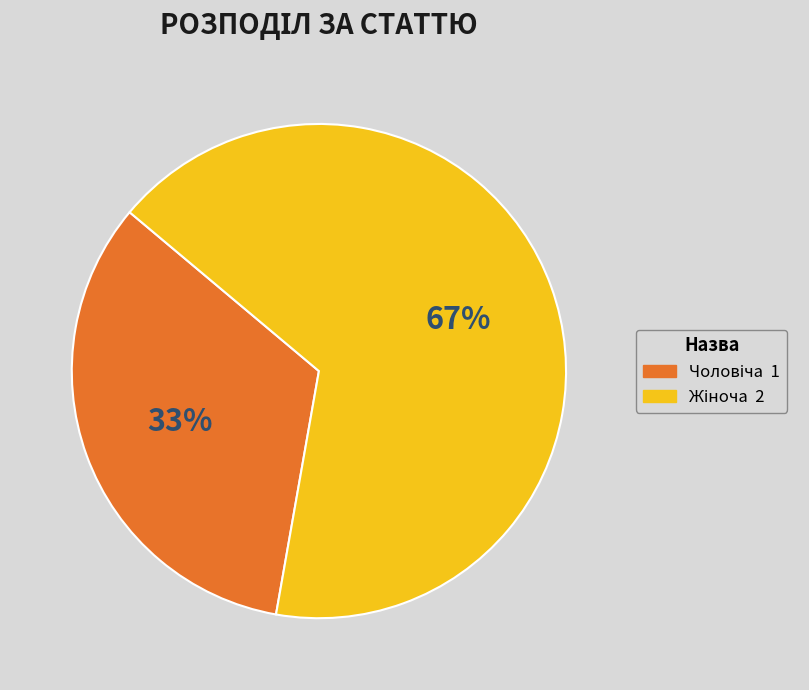

How many slices are in this pie chart?

2